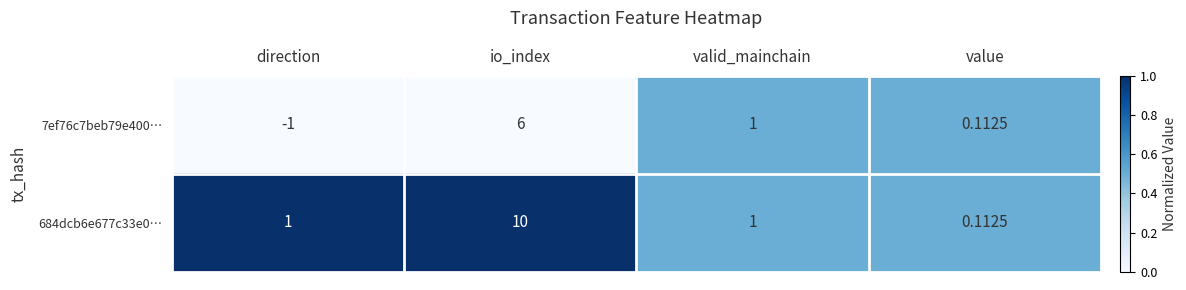

At which label does 7ef76c7beb79e400… reach its minimum?

direction